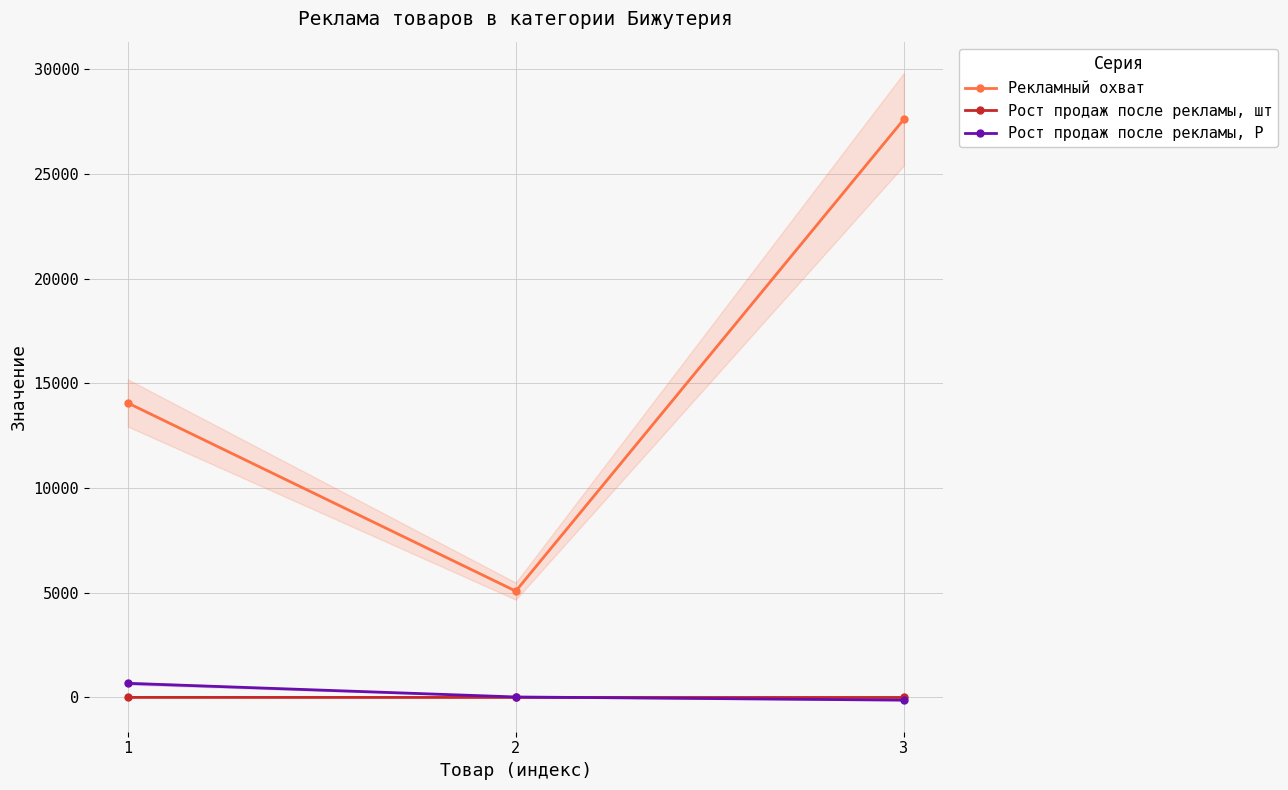

Is the value of Рост продаж после рекламы, Р at 1 greater than the value of Рекламный охват at 3?

No